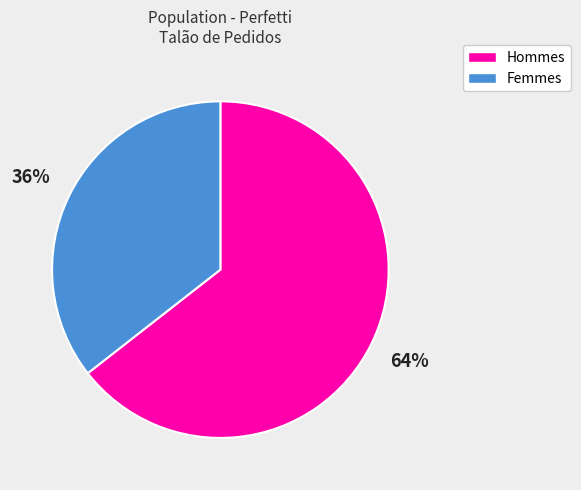

Count the number of slices in the pie.

2